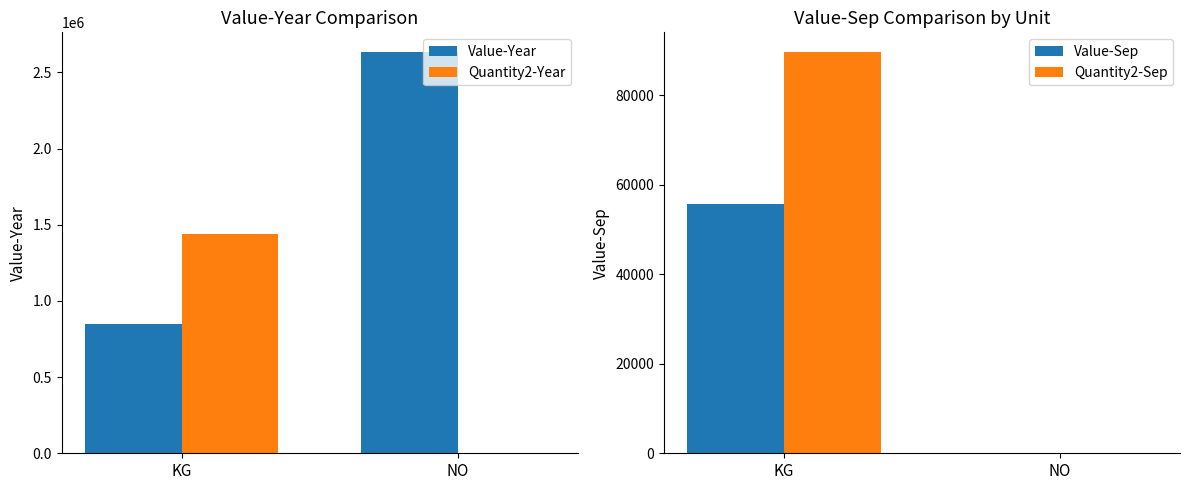

Is it true that Value-Sep equals 75156 at KG?

False